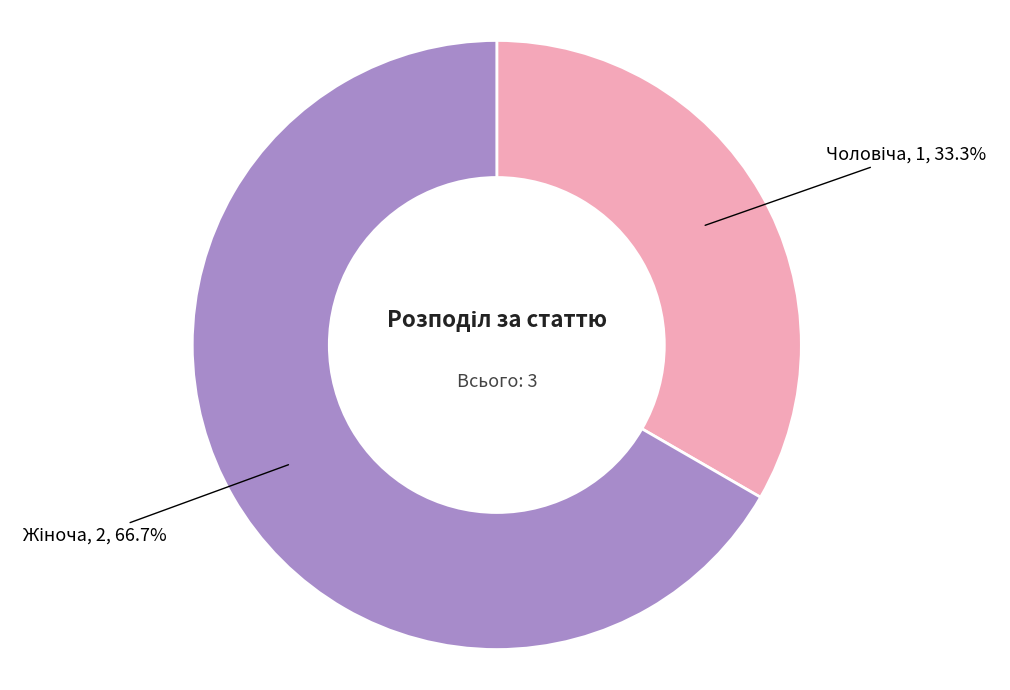

Count the number of slices in the pie.

2